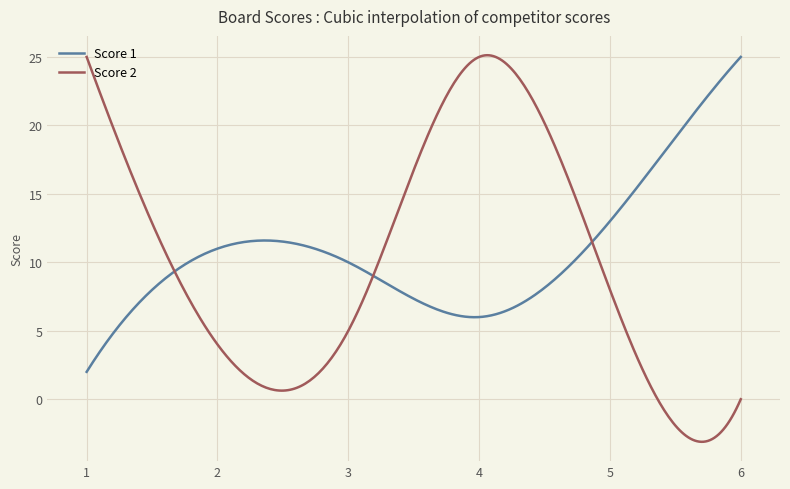

What are all the series names shown in the legend?

Score 1, Score 2